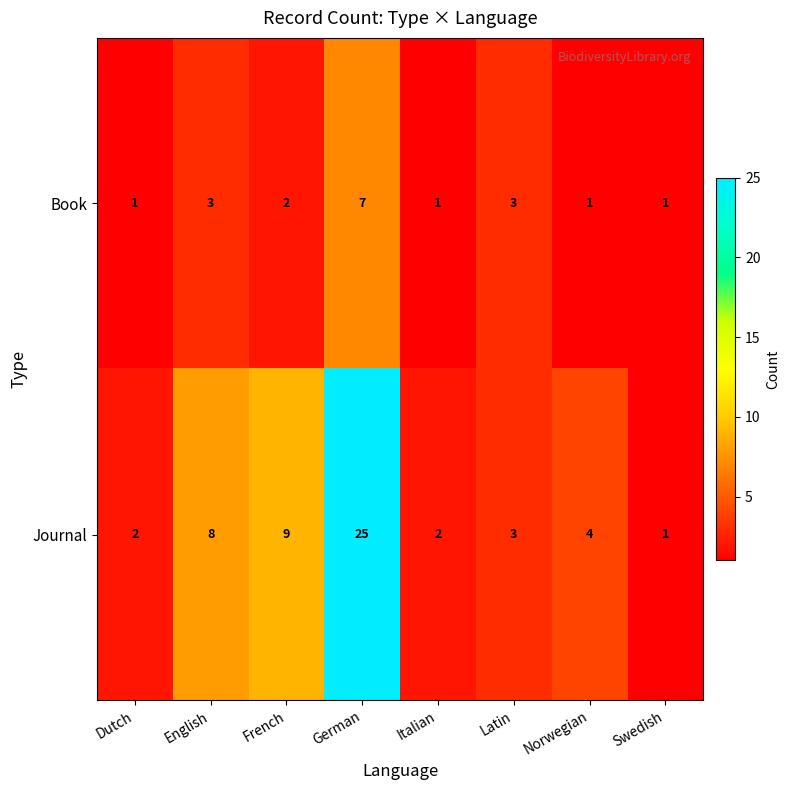

Count the number of categories in the chart.

8